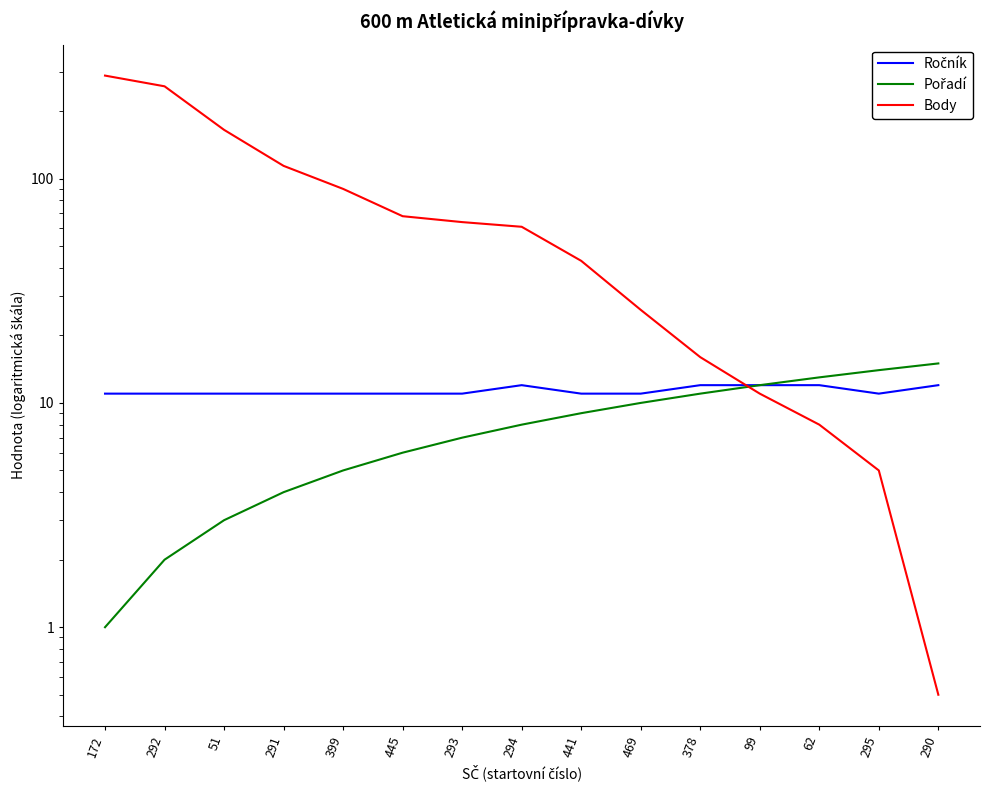

True or false: Body has more than 1 interior local peaks.

False